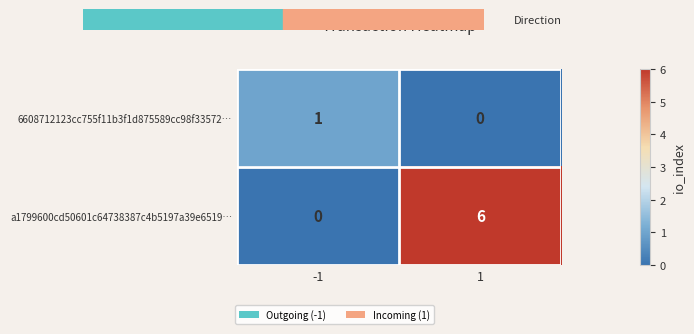

List the series in order of their peak value, highest first.

a1799600cd50601c64738387c4b5197a39e6519…, 6608712123cc755f11b3f1d875589cc98f33572…